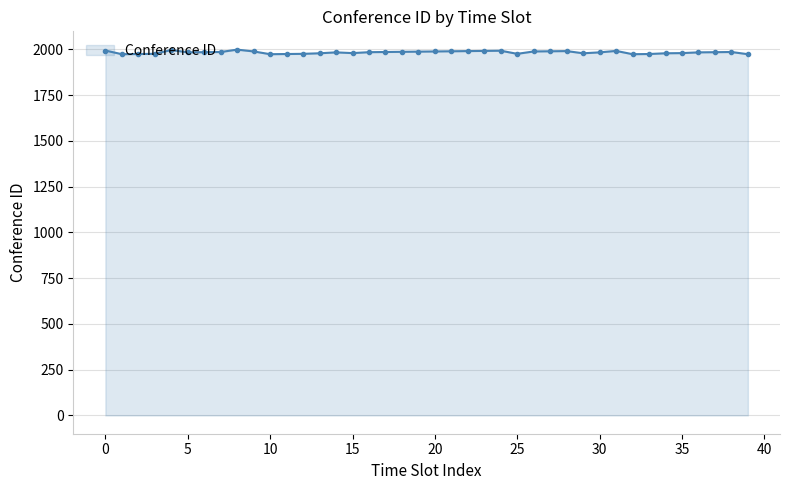

True or false: the data has more than 2 interior local peaks.

True